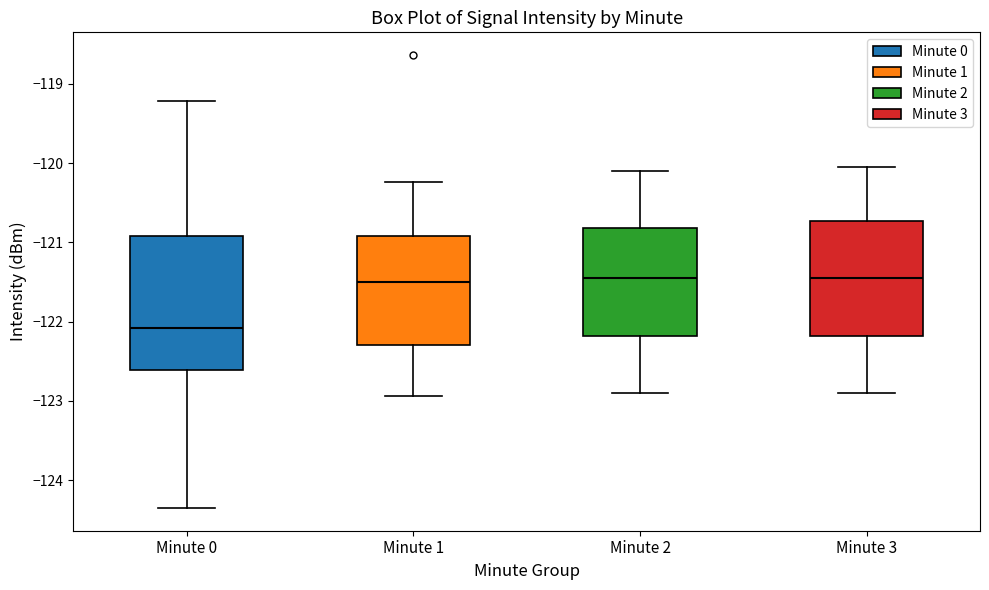

Reading left to right, transcribe this box plot: for each box, give where its median line is, the range the box spans, and where its two whiskers end, as read against the y-axis. The values are not printed on the chart, so give them approximately, as read against the axis.

Minute 0: median -122.1, box -122.6 to -120.9, whiskers -124.4 to -119.2
Minute 1: median -121.5, box -122.3 to -120.9, whiskers -122.9 to -120.2
Minute 2: median -121.4, box -122.2 to -120.8, whiskers -122.9 to -120.1
Minute 3: median -121.4, box -122.2 to -120.7, whiskers -122.9 to -120.0